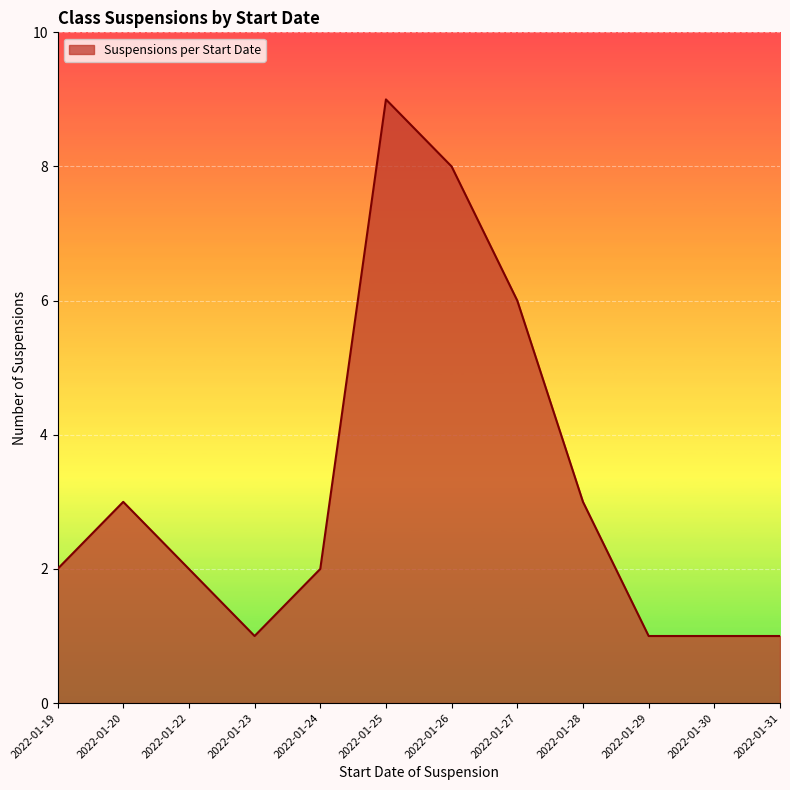

What is the sum of the values at 2022-01-27 and 2022-01-23?

7